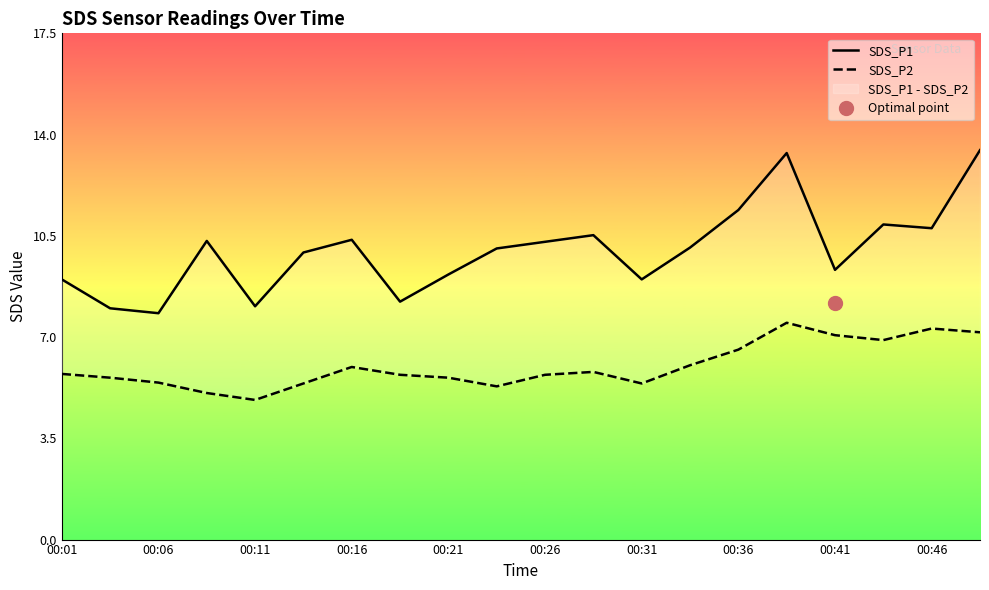

True or false: SDS_P2 and SDS_P1 intersect in this chart.

False